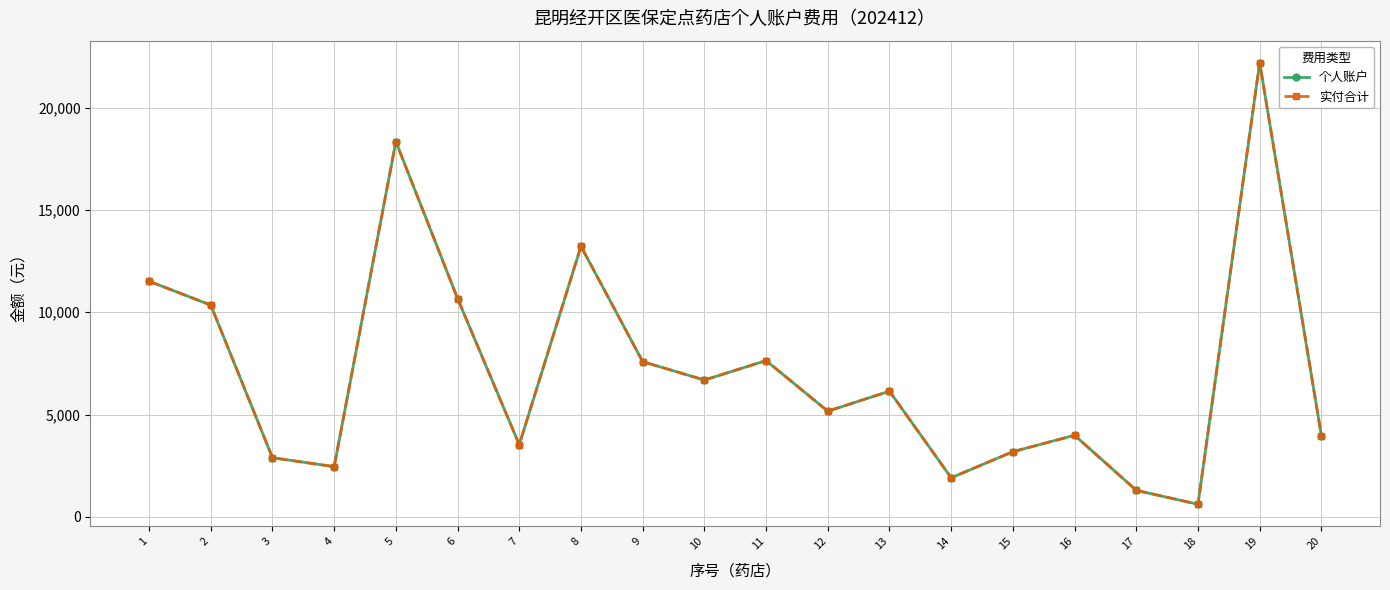

Which series has the largest total across all categories?

个人账户